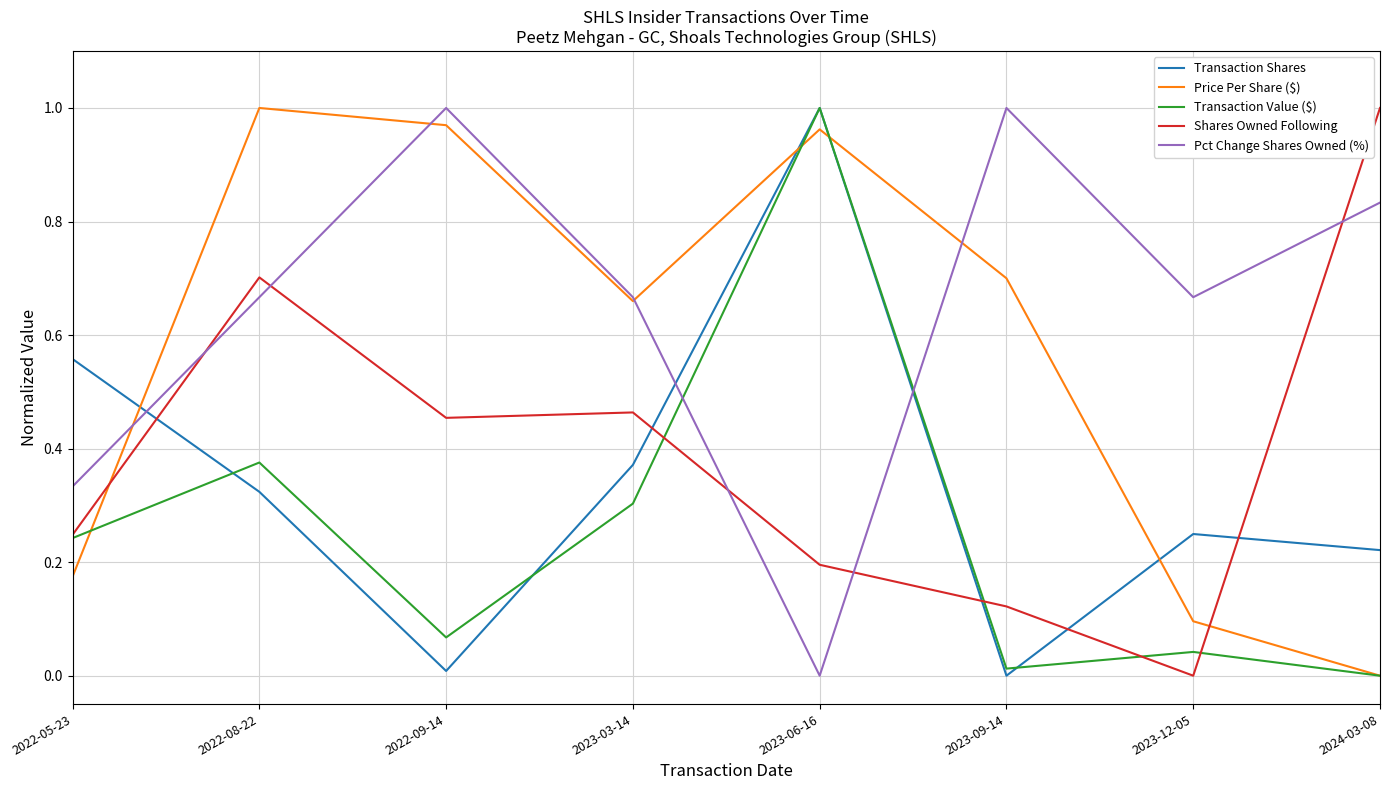

Which series has the largest total across all categories?

Pct Change Shares Owned (%)